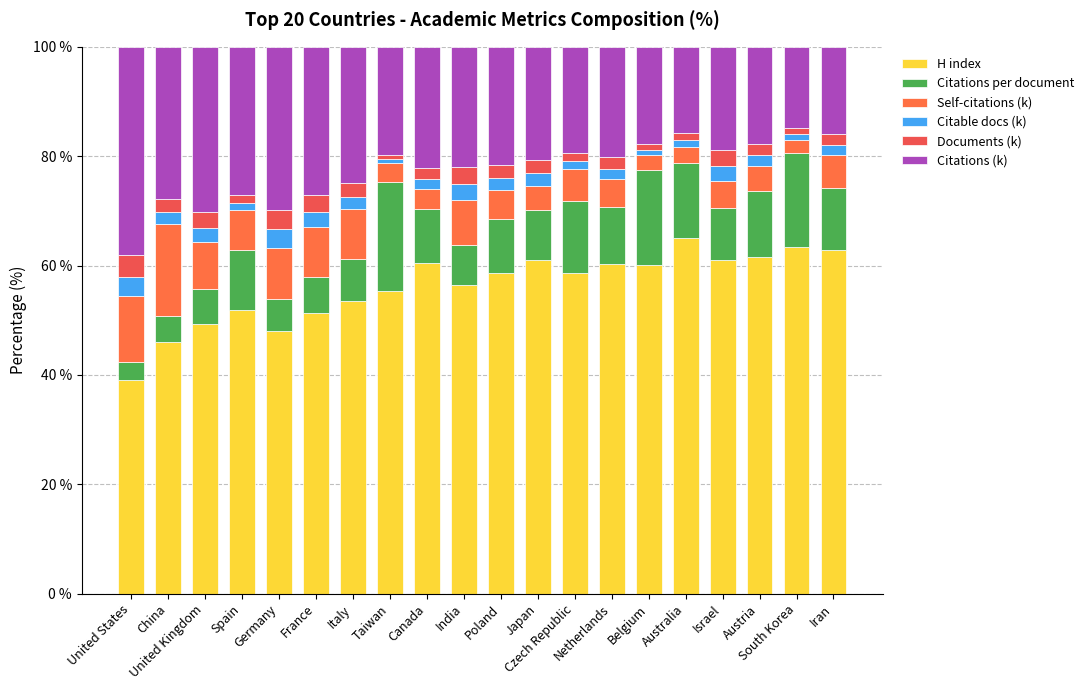

List the series in order of their peak value, highest first.

H index, Citations (k), Citations per document, Self-citations (k), Documents (k), Citable docs (k)